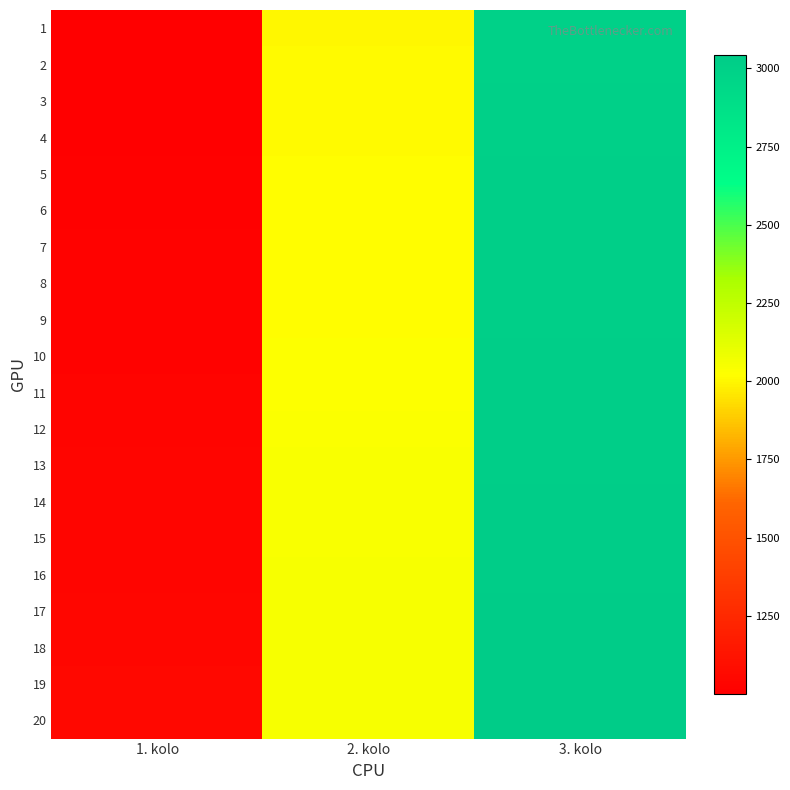

Between 3. kolo and 2. kolo, which is larger?

3. kolo